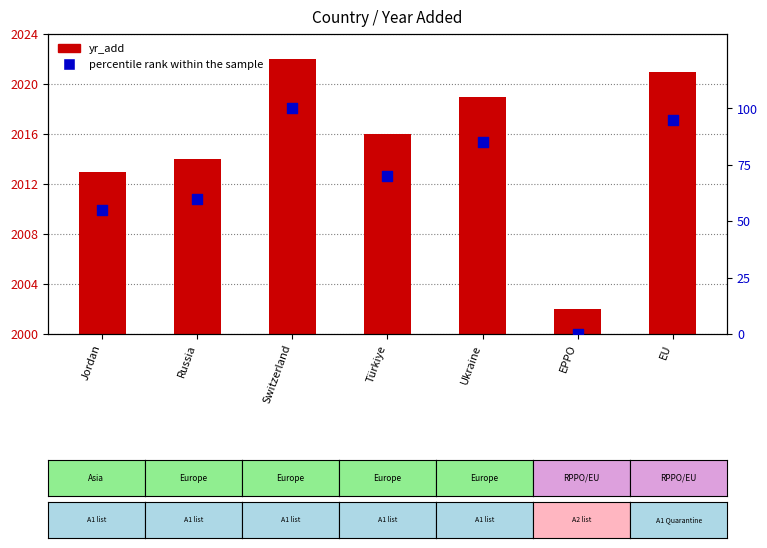

Which series contains the highest Y value?

yr_add